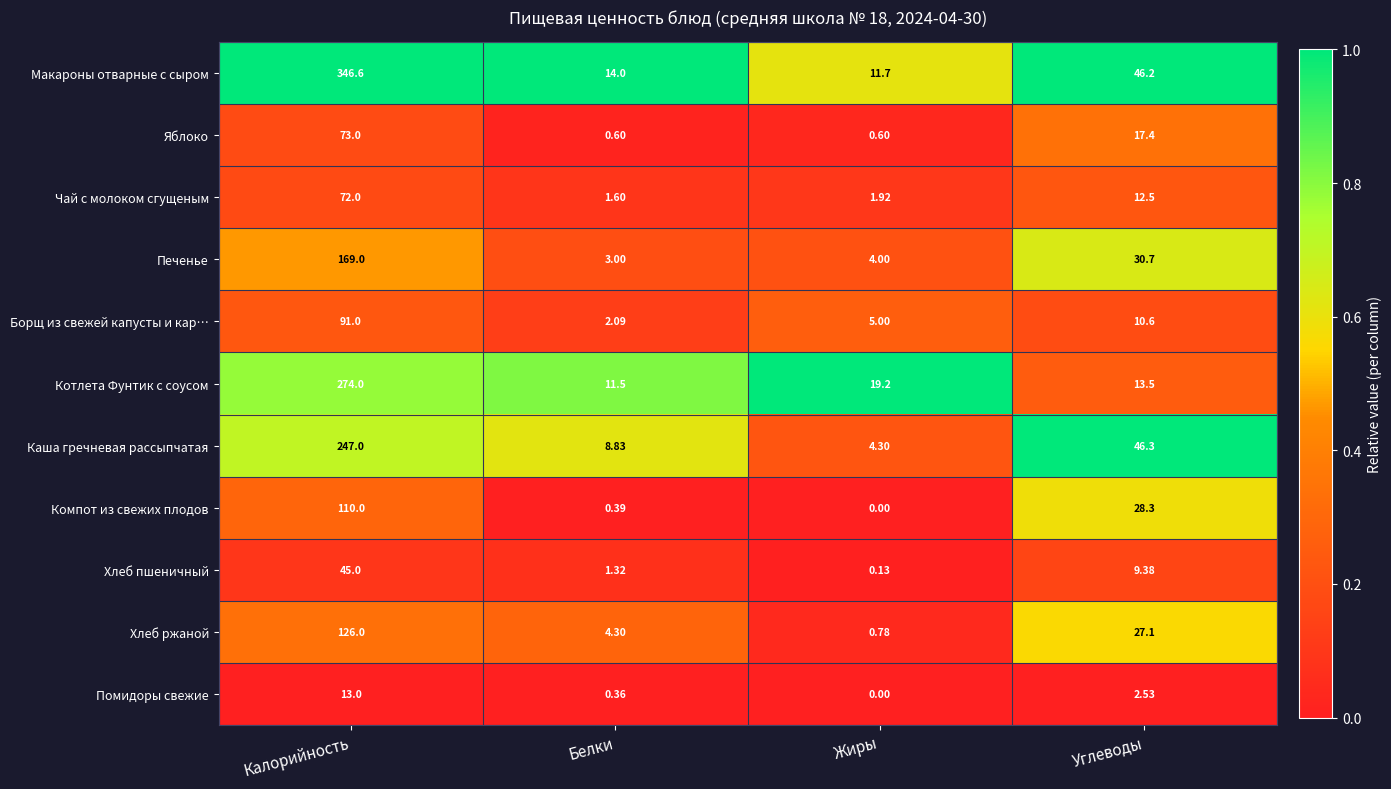

How many series are shown in this chart?

11